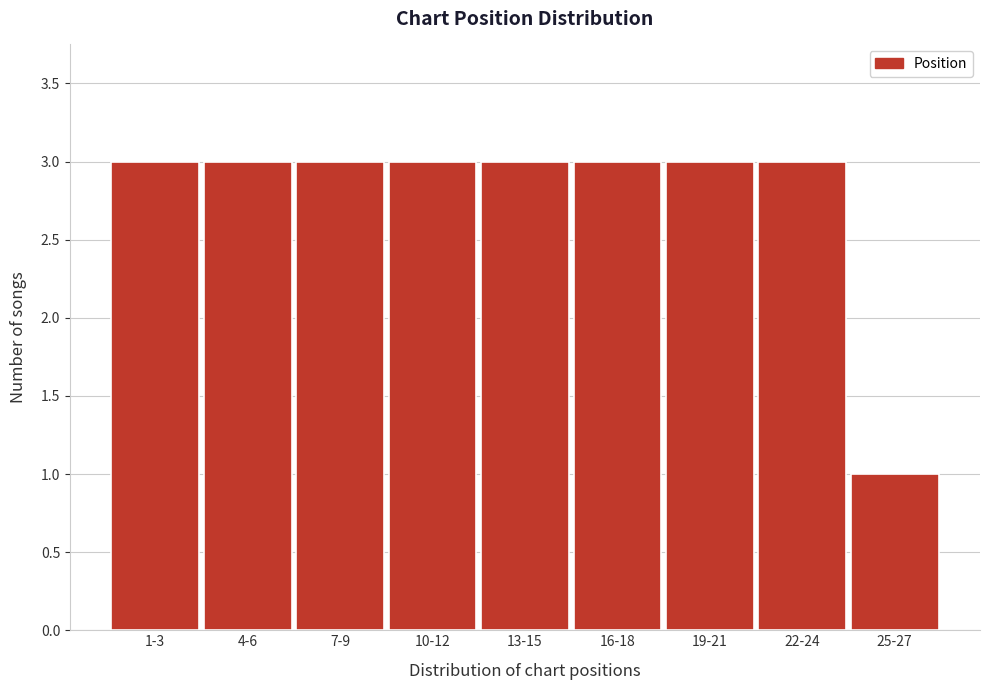

Reading left to right, list all the values displayed in this chart.

1-3=3	4-6=3	7-9=3	10-12=3	13-15=3	16-18=3	19-21=3	22-24=3	25-27=1